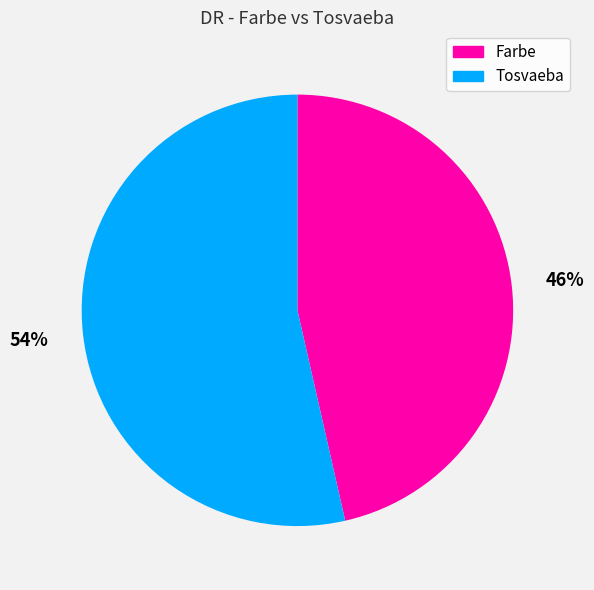

What is the smallest slice in the pie chart?

Farbe